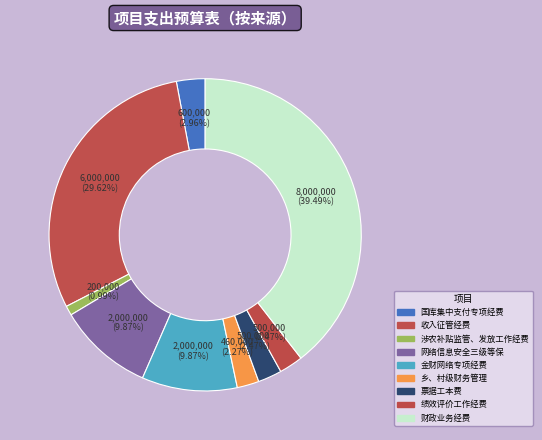

Count the number of slices in the pie.

9